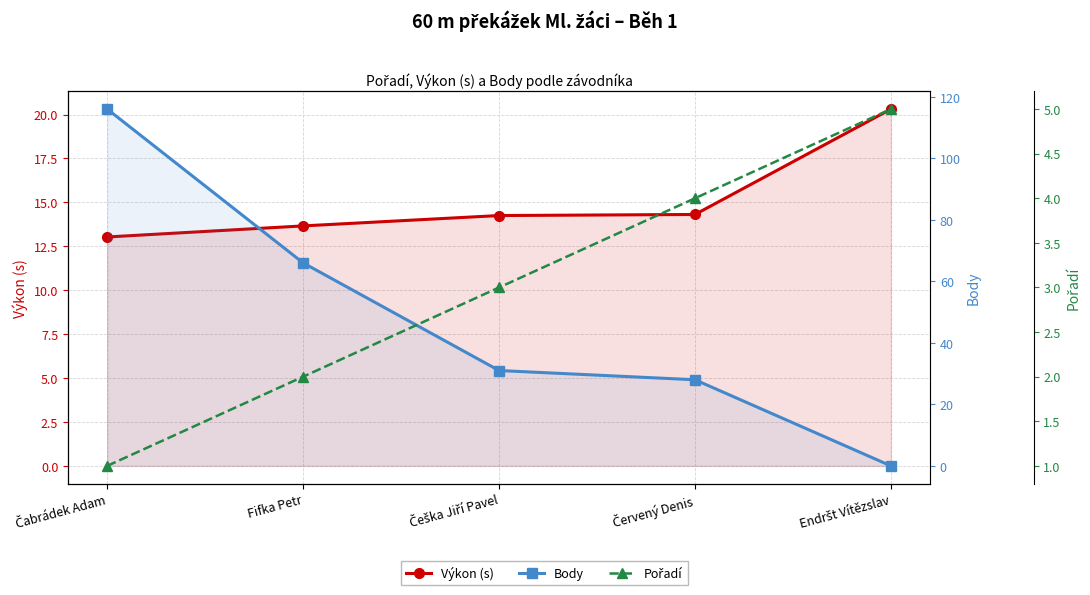

Between which two adjacent categories do Výkon (s) and Body first intersect?

Červený Denis and Endršt Vítězslav